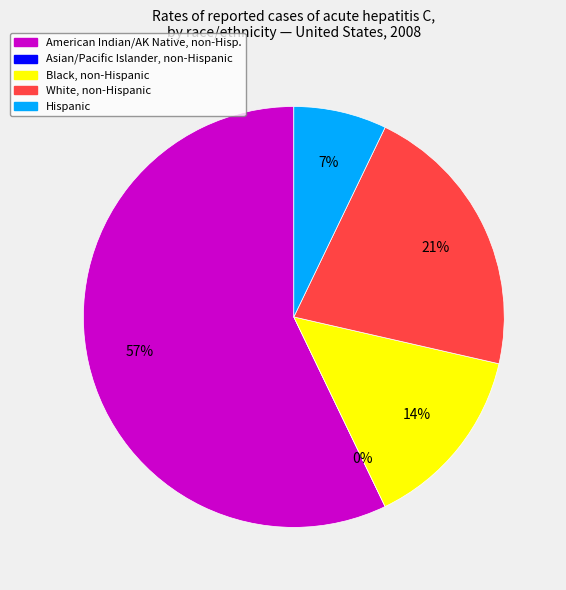

Count the number of slices in the pie.

5